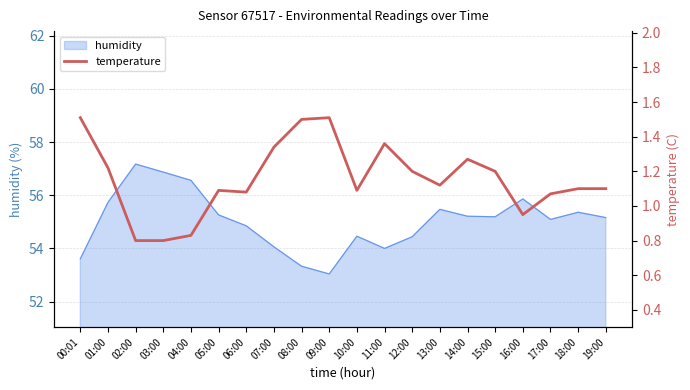

The value at 13:00 is 1.1. True or false?

True